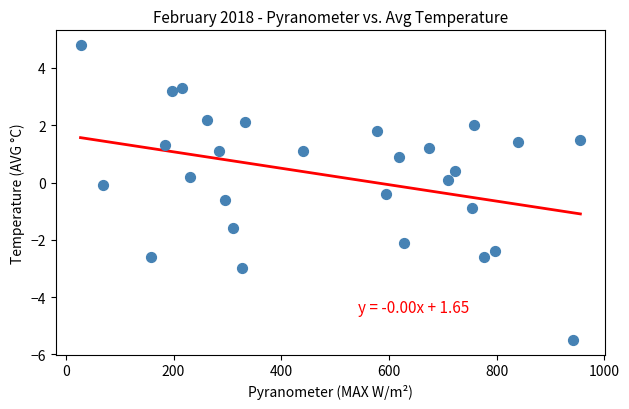

What is the range of X values (max minus min)?

928.1